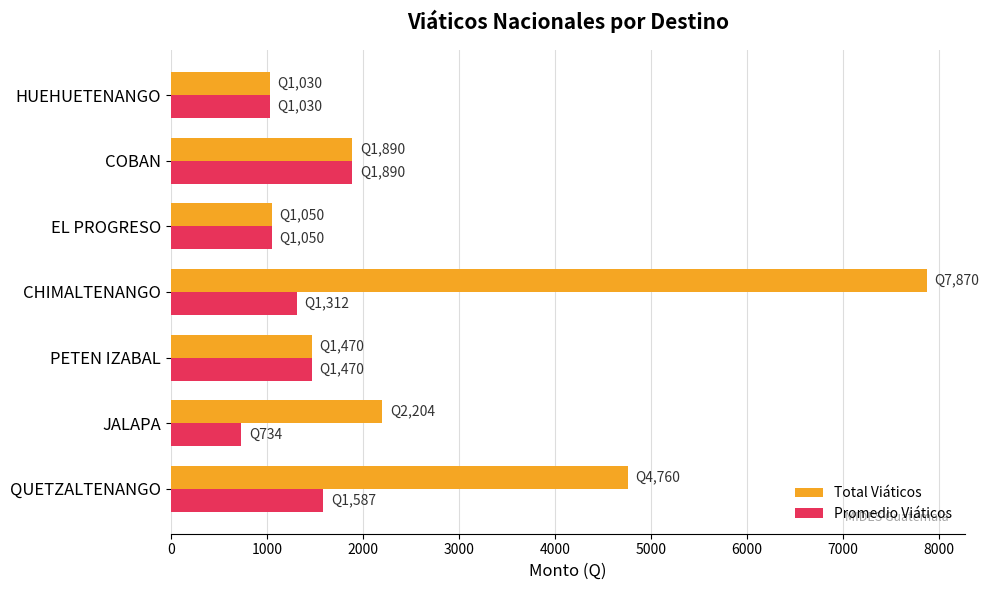

Is it true that Total Viáticos equals 1030 at HUEHUETENANGO?

True